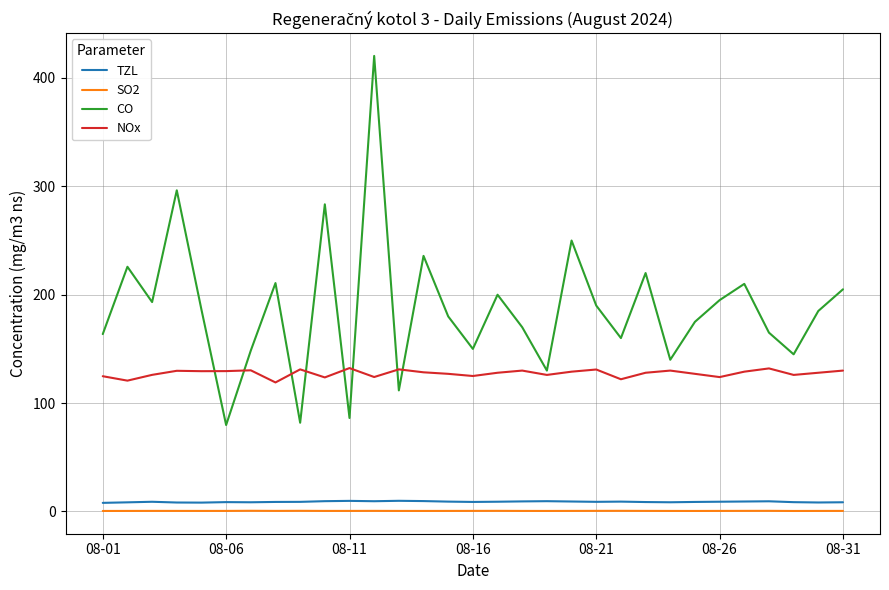

Rank the series by their maximum value, from highest to lowest.

CO, NOx, TZL, SO2